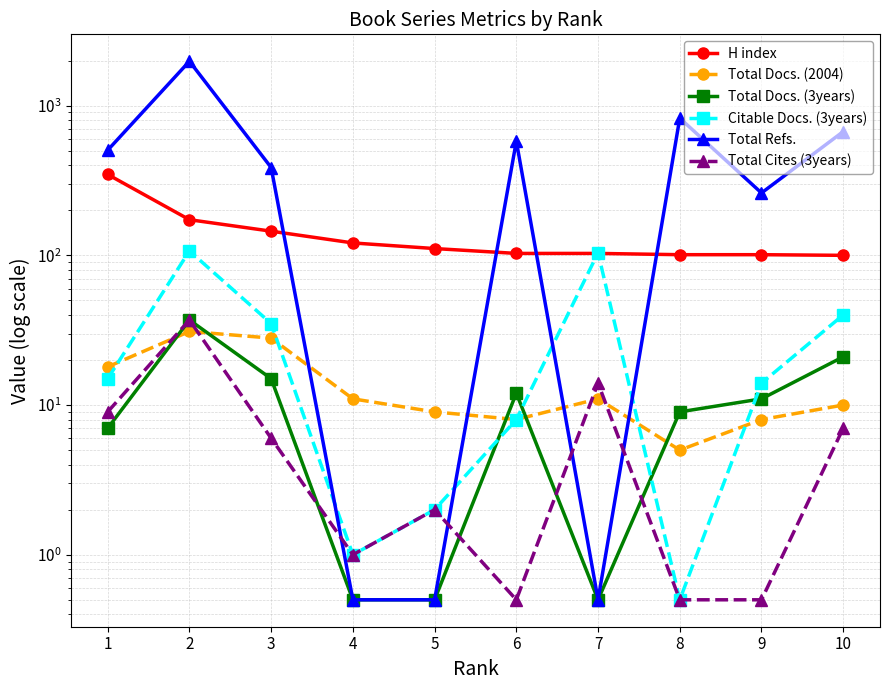

How many interior local peaks does the Total Docs. (3years) series have?

2